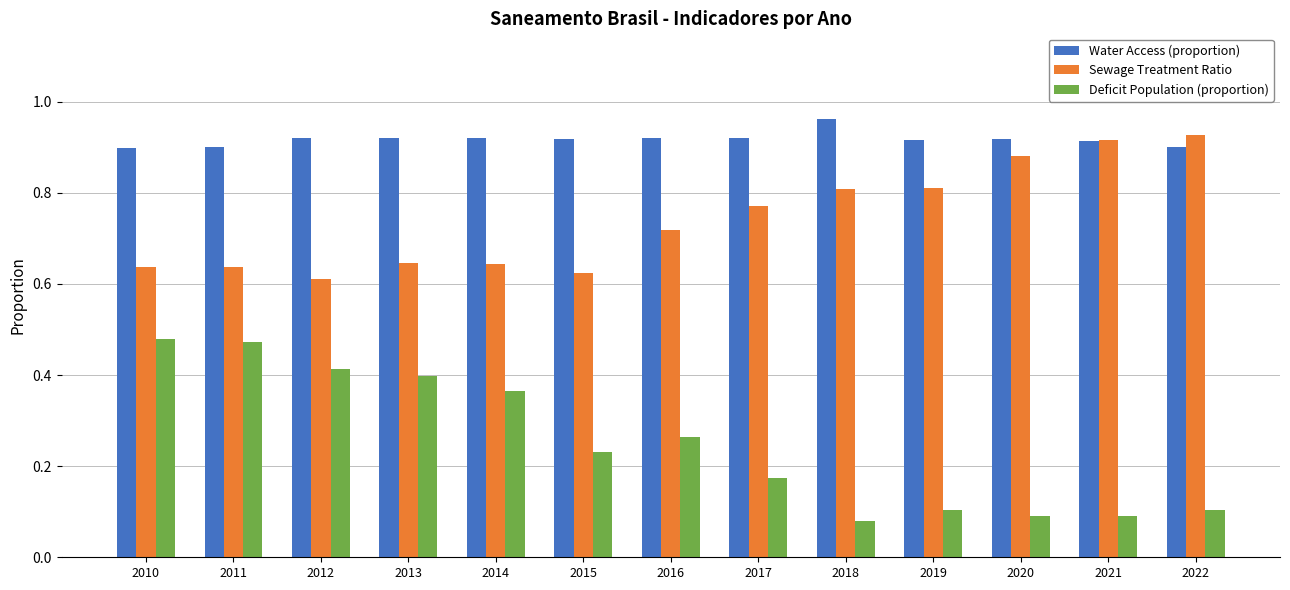

Does the chart contain stacked bars?

No